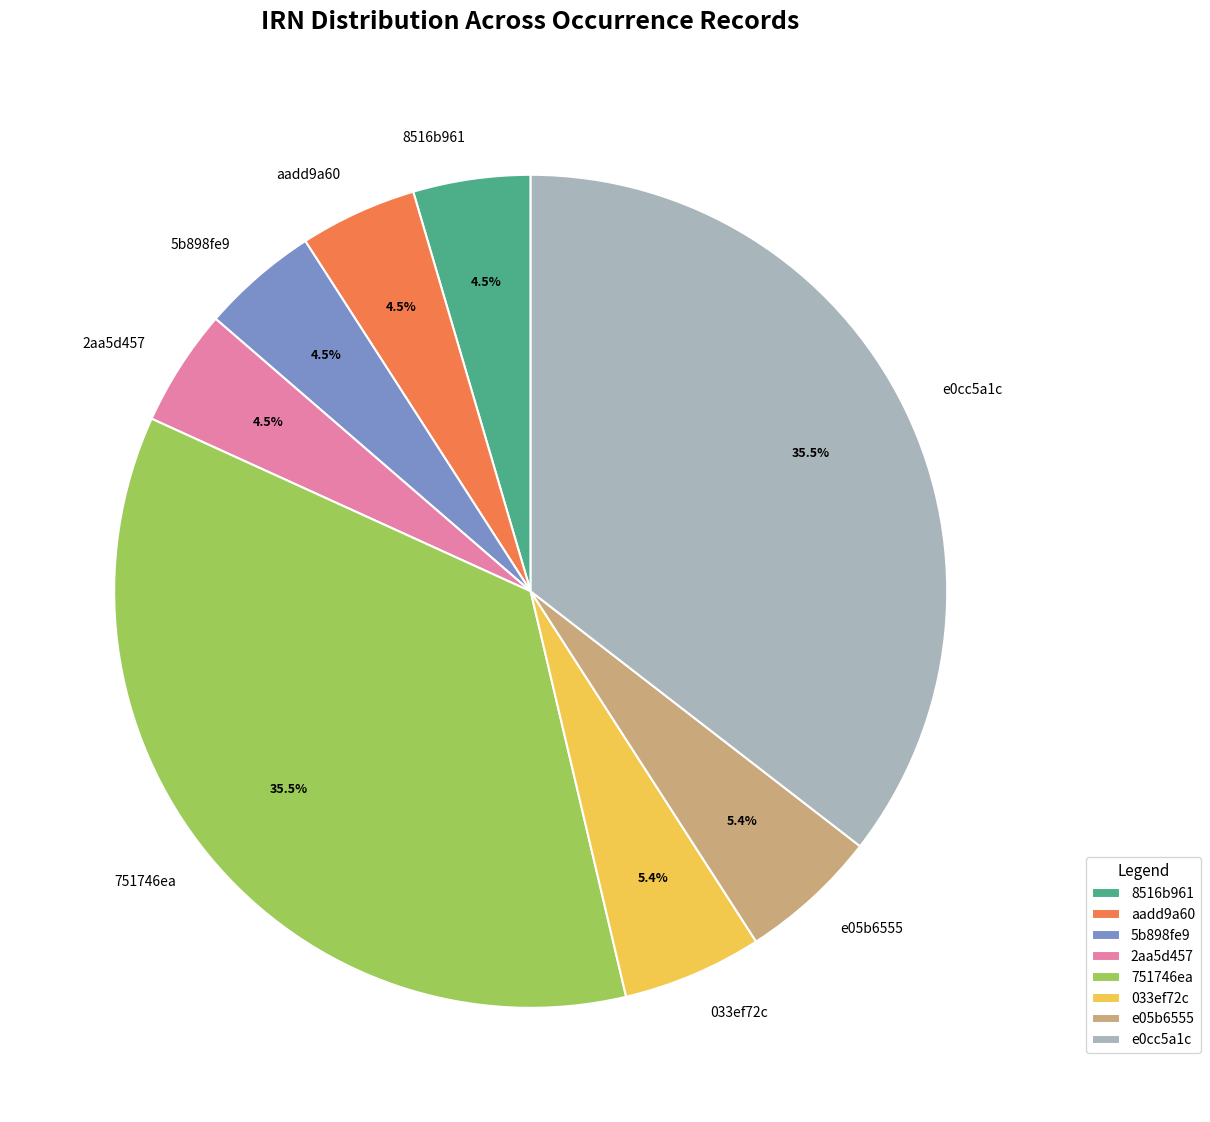

Approximately how many times larger is the value at e05b6555 compared to 5b898fe9?

1.2